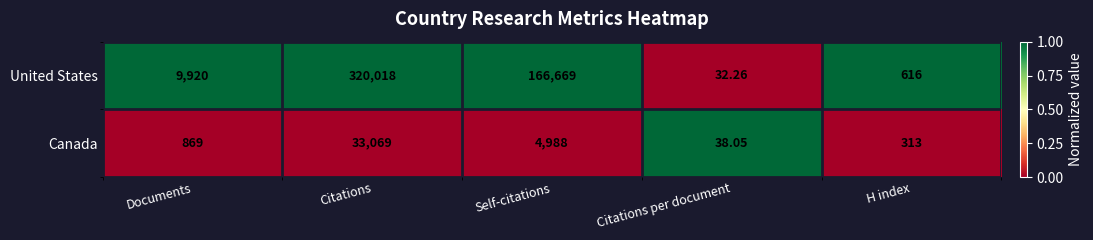

Rank the series by their average value, from highest to lowest.

United States, Canada